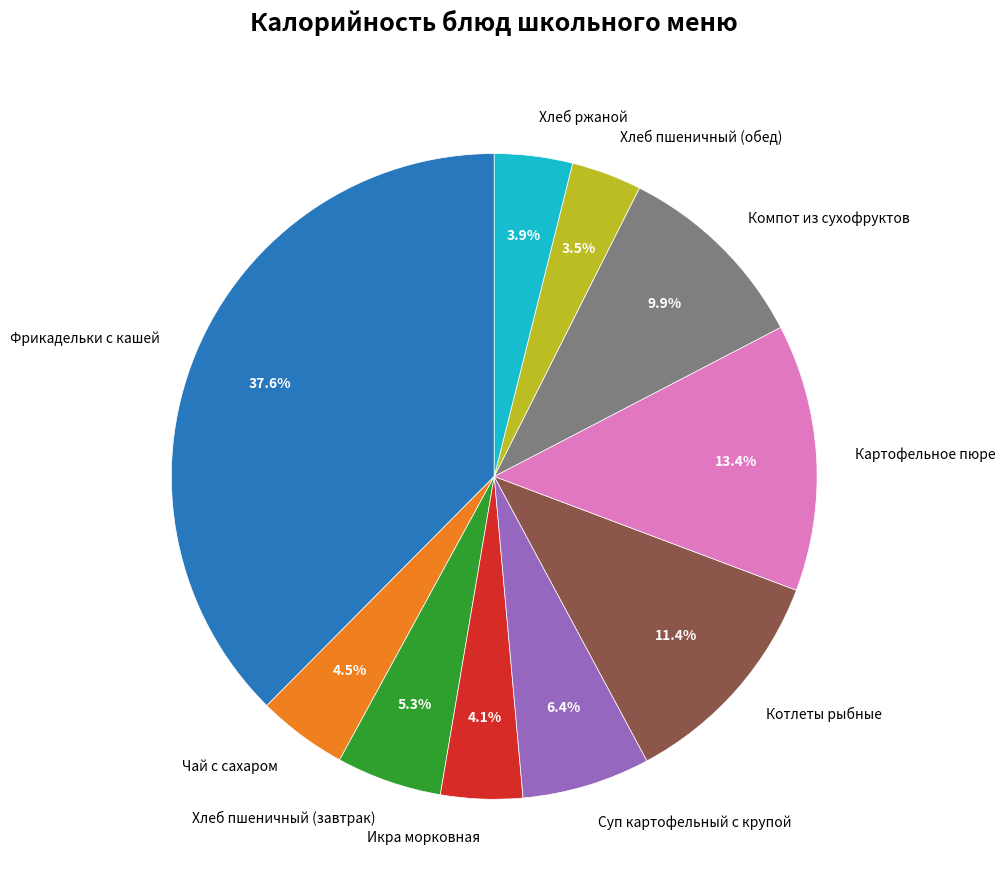

What is the ratio of the value at Хлеб пшеничный (обед) to the value at Суп картофельный с крупой?

0.5